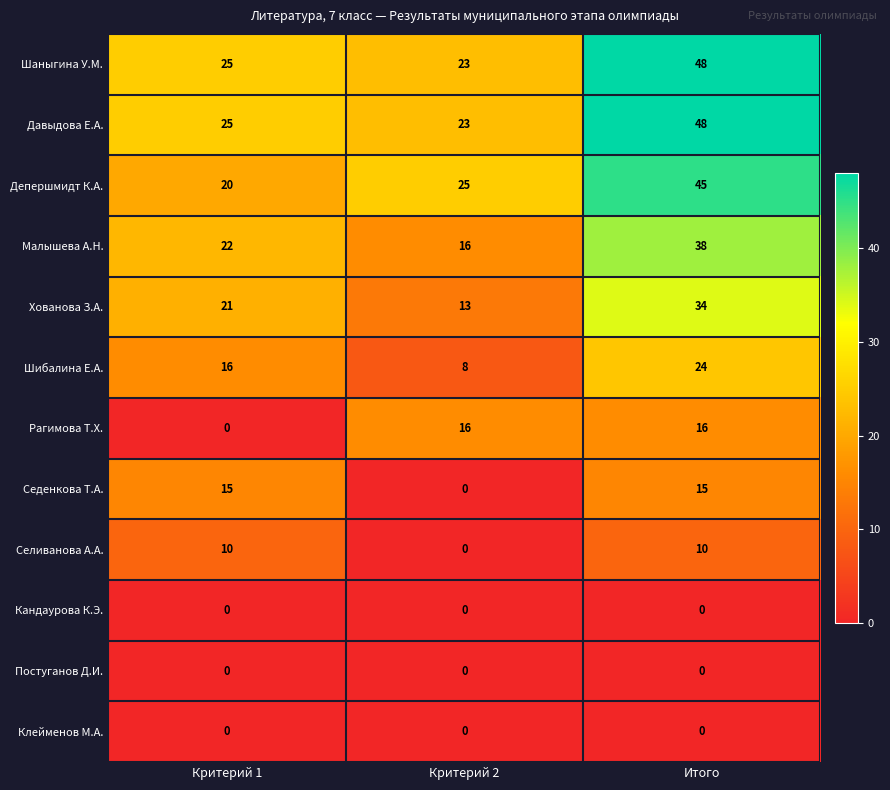

What is the total value across all series at Критерий 2?

124